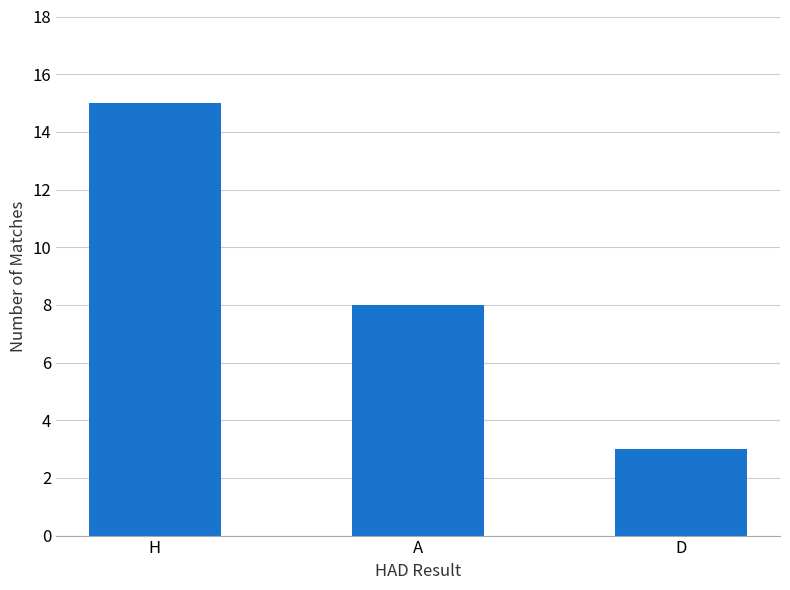

What is the greatest value displayed?

15